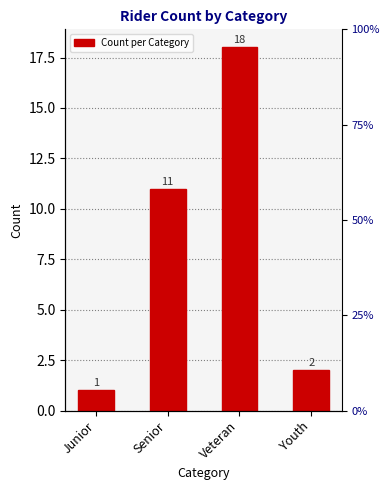

Count the number of data series in this chart.

1